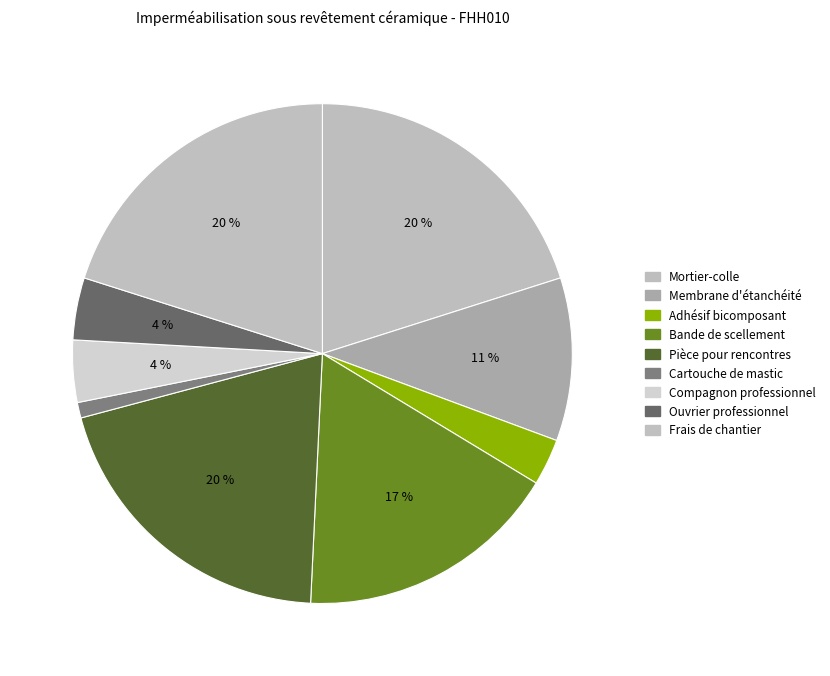

Count the number of slices in the pie.

9